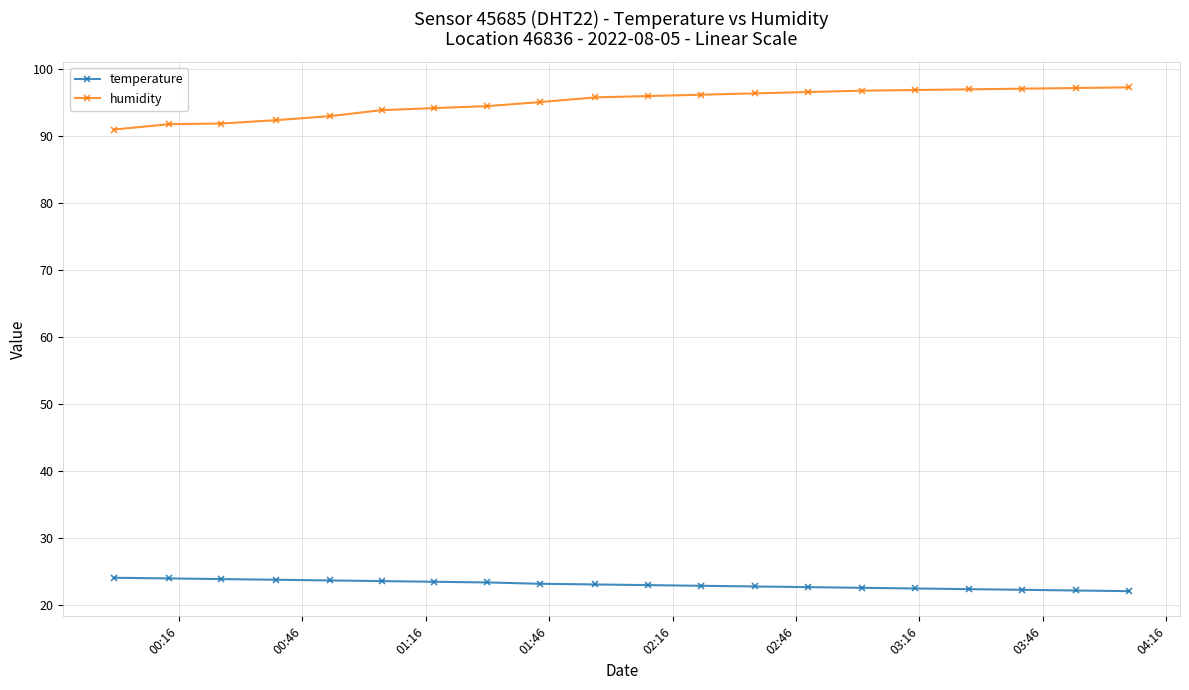

At how many categories does at least one series exceed 86?

20